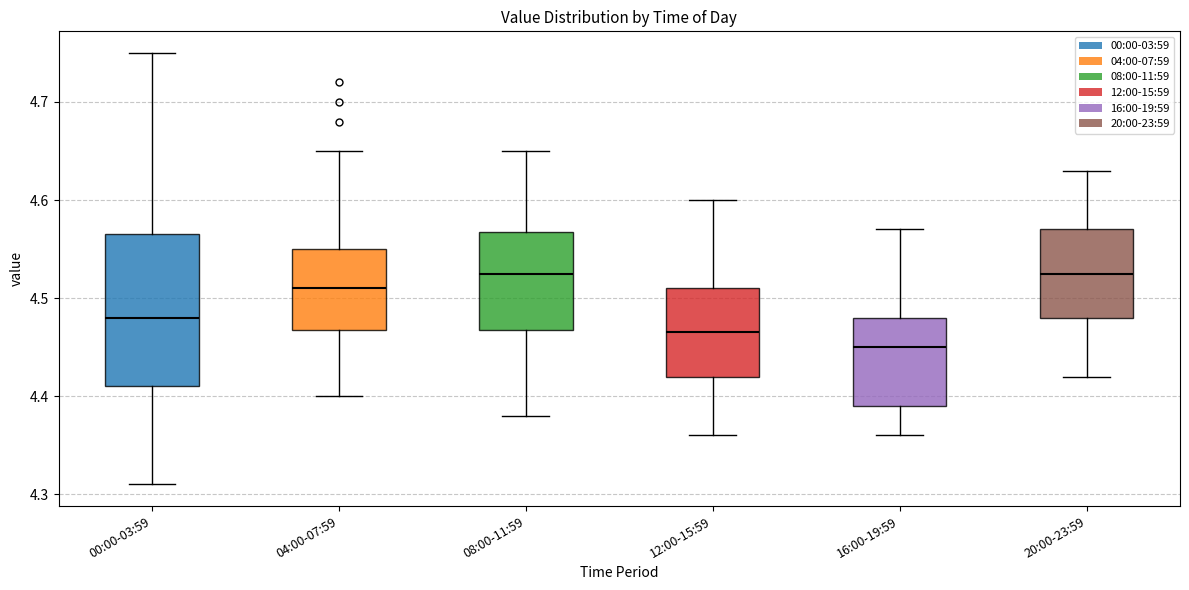

Which box's median line is the lowest?

16:00-19:59